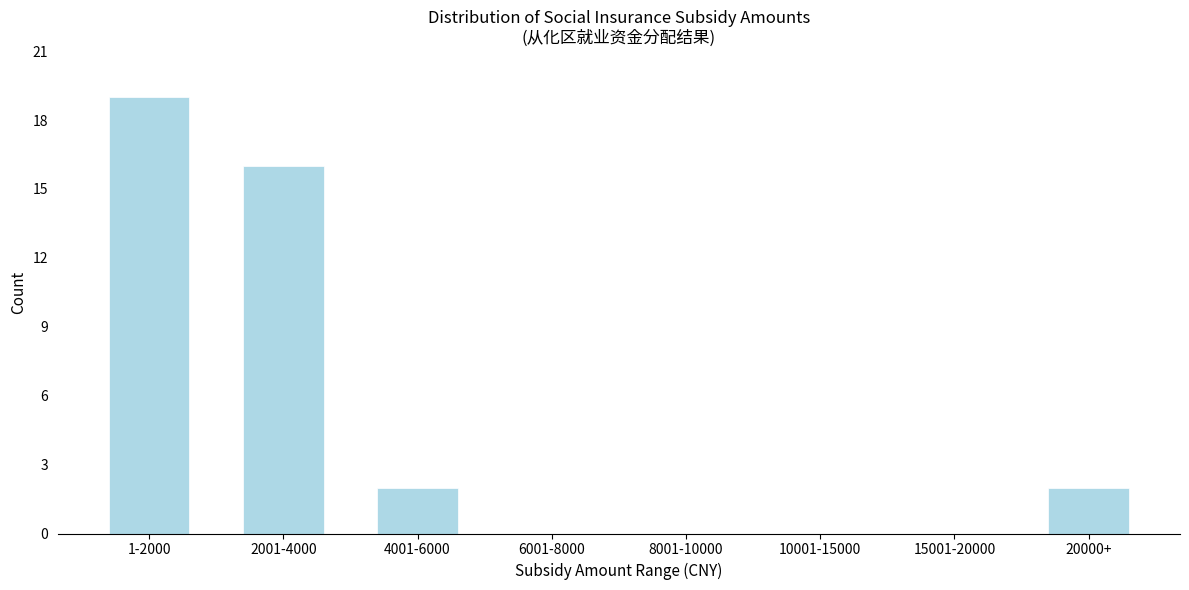

Reading left to right, list all the values displayed in this chart.

1-2000=19	2001-4000=16	4001-6000=2	6001-8000=0	8001-10000=0	10001-15000=0	15001-20000=0	20000+=2